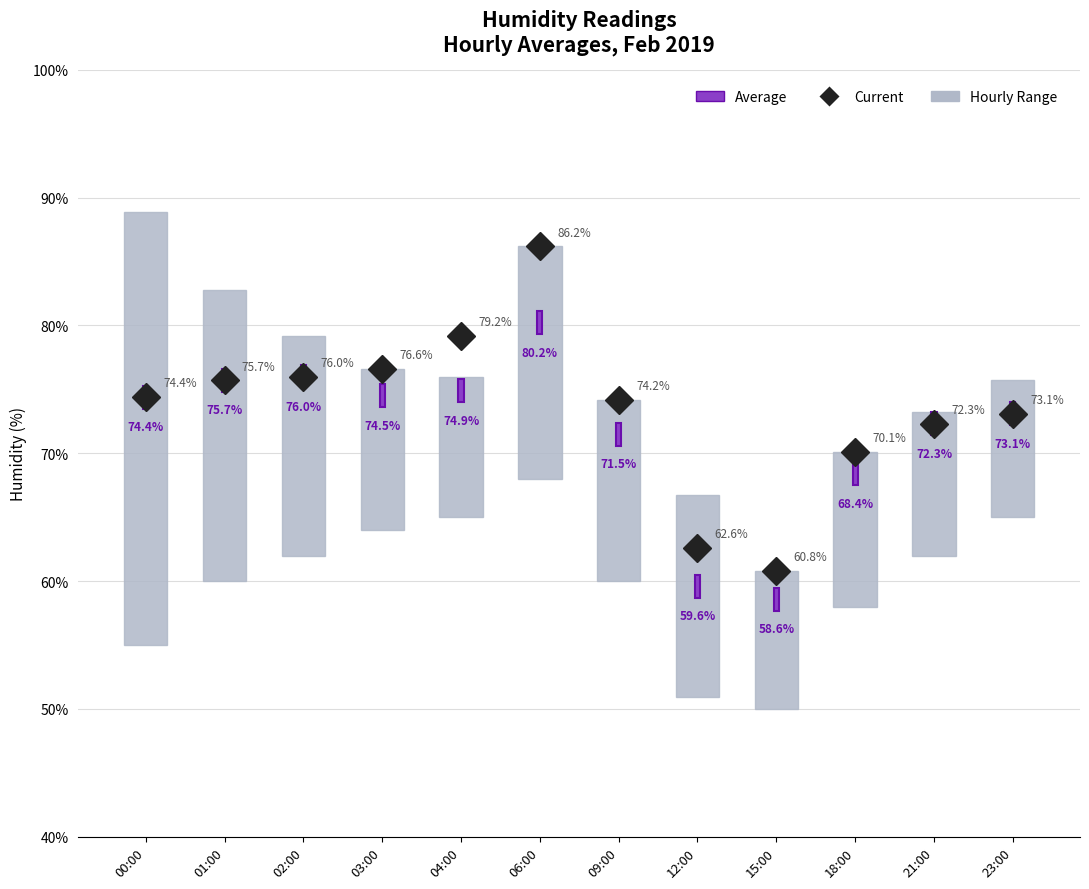

Does the chart contain any negative values?

No